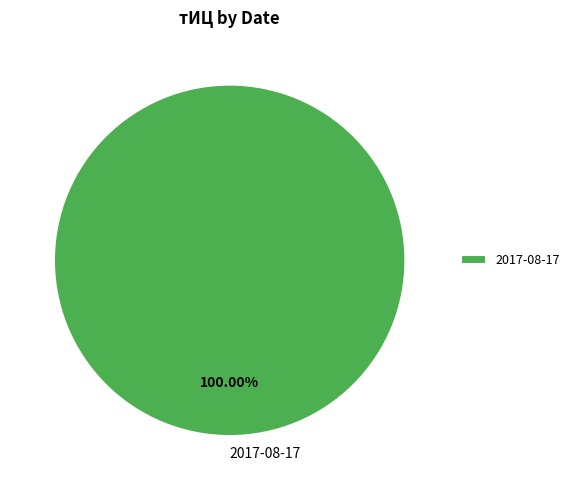

What is the majority slice?

2017-08-17